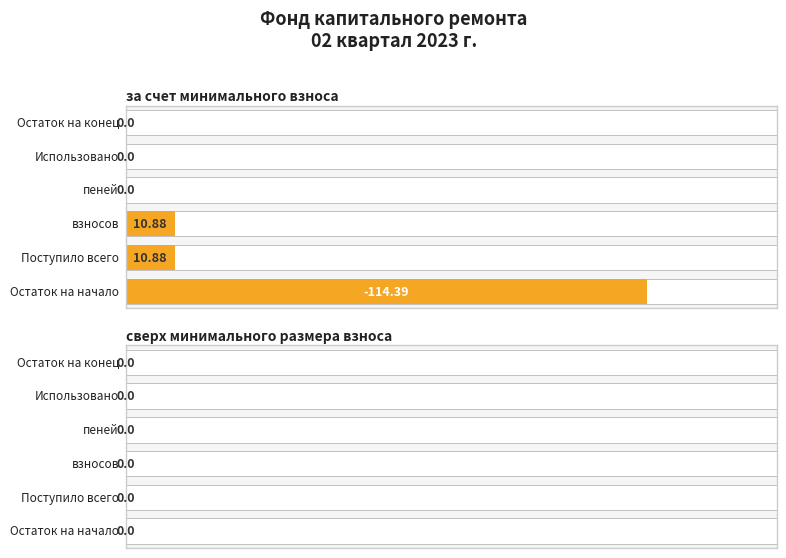

Which series has the largest total across all categories?

сверх минимального размера взноса